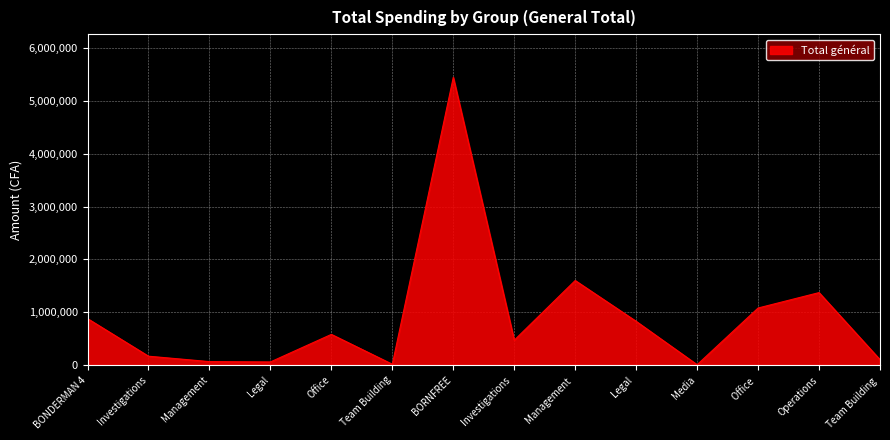

Between Operations and BORNFREE, which is larger?

BORNFREE